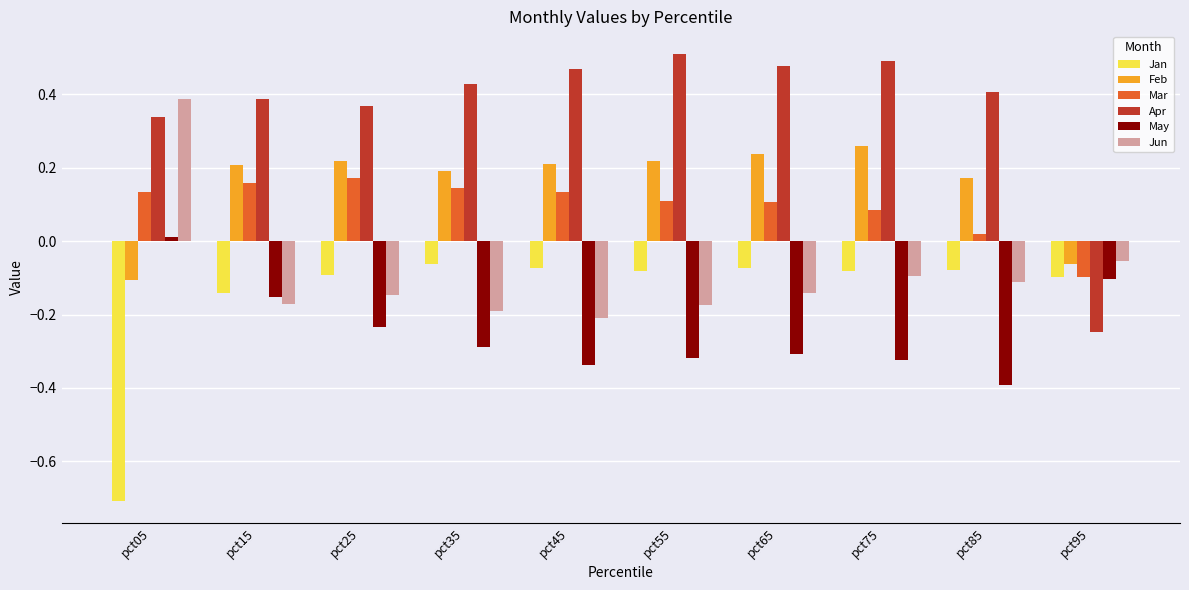

How many groups of bars are there?

10